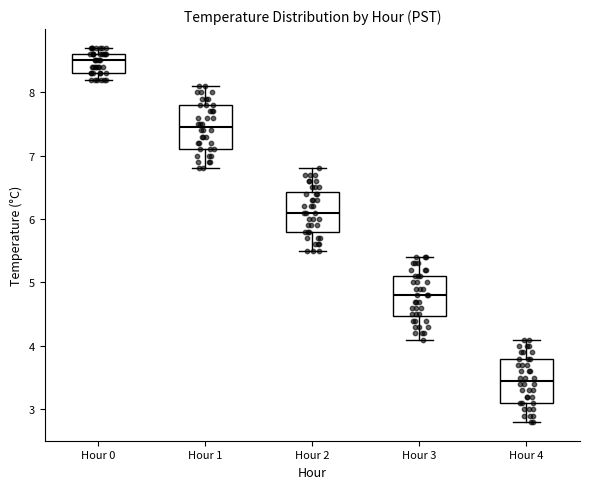

Where does the upper whisker of the box for Hour 4 end on the y-axis? The values are not printed on the chart, so give them approximately, as read against the axis.

4.1